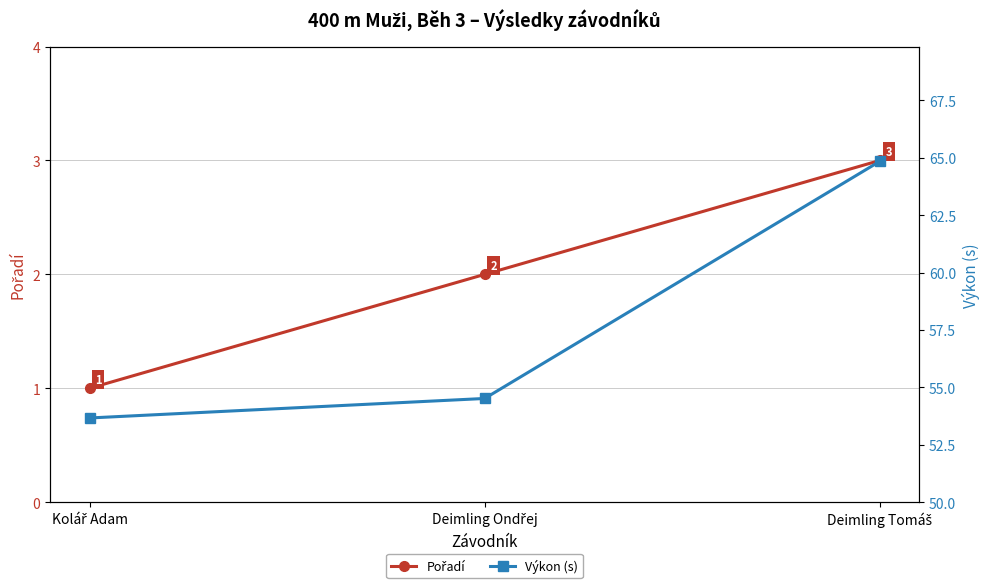

What is the sum of all Výkon (s) values?

173.0